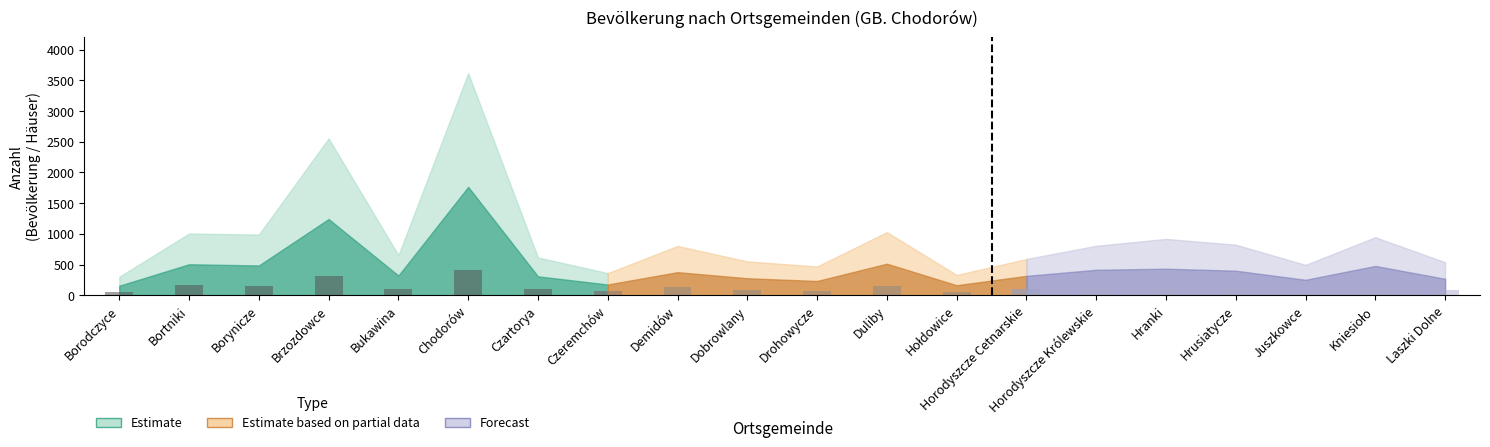

List the labels in order of value, smallest first.

Borodczyce, Czeremchów, Czartorya, Bukawina, Borynicze, Bortniki, Brzozdowce, Chodorów